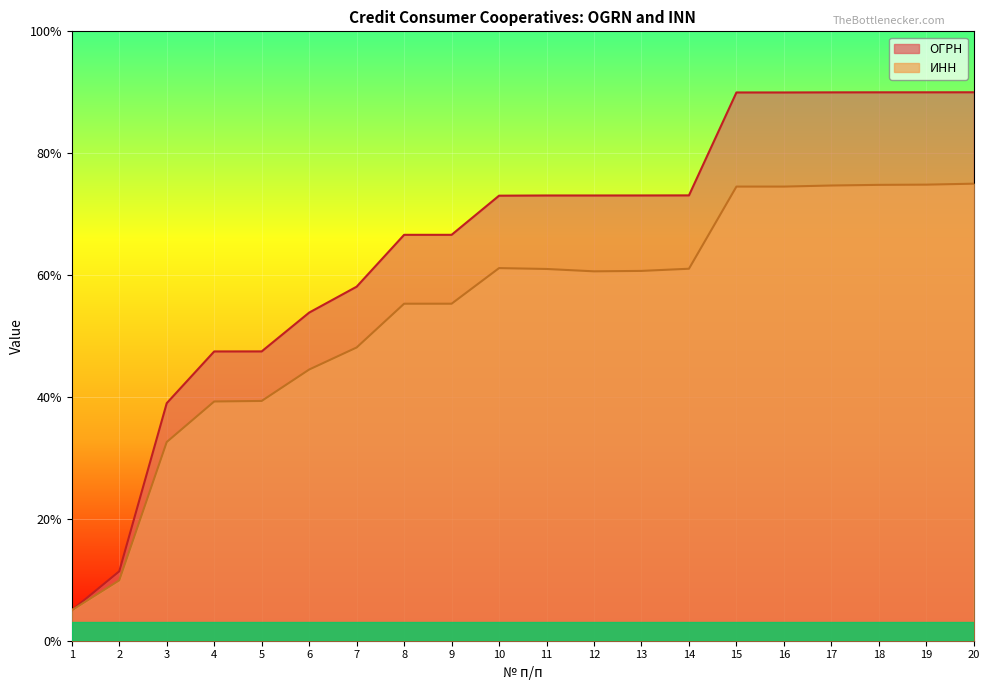

Rank the series by their maximum value, from highest to lowest.

ОГРН, ИНН